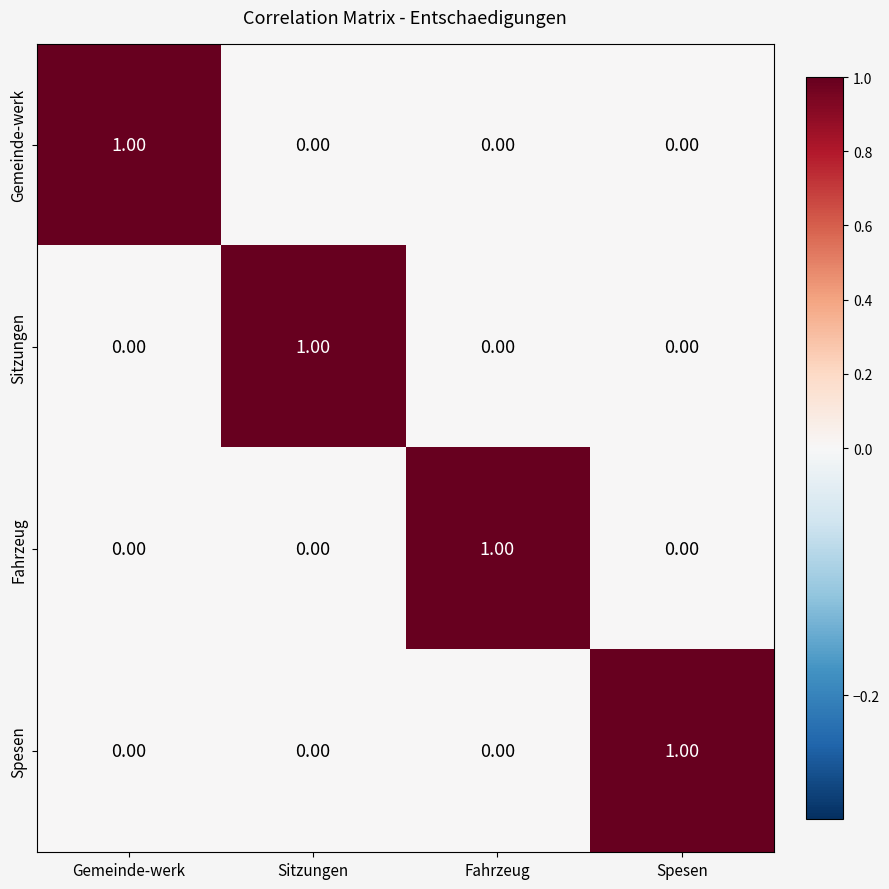

At how many categories does at least one series exceed 0?

4